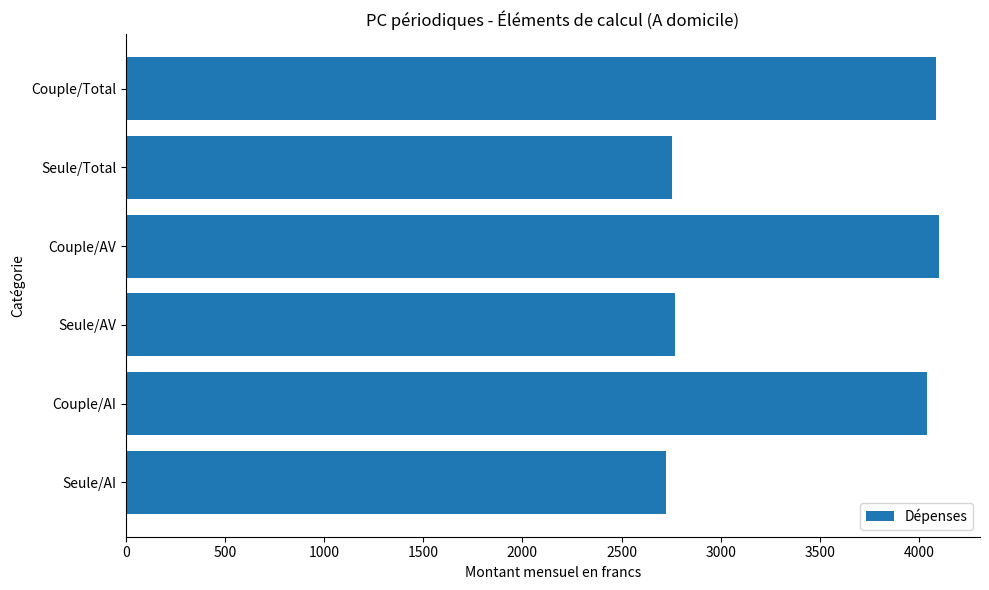

What is the ratio of the value at Couple/Total to the value at Seule/AI?

1.5